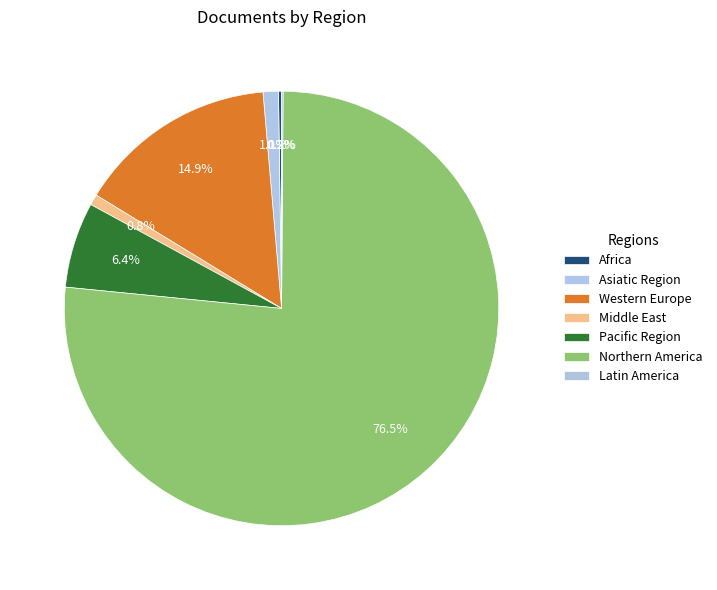

Is it true that Middle East is 1% of the pie?

False